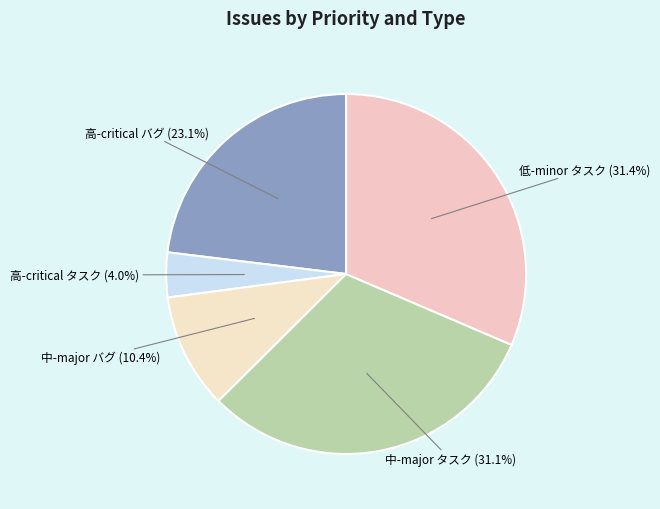

What is the total percentage of 高-critical タスク and 高-critical バグ?

27.1%